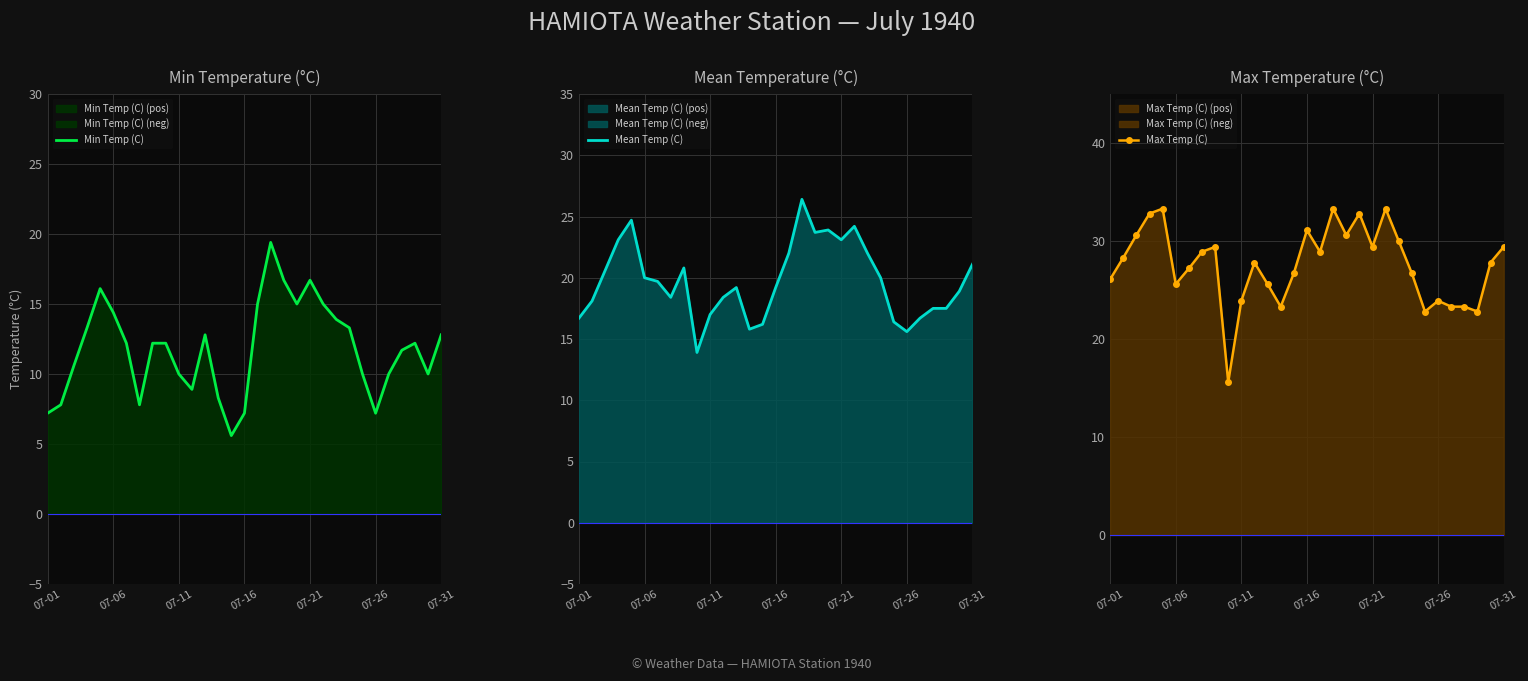

Is it true that Min Temp (C) equals 12.2 at 07-16?

False